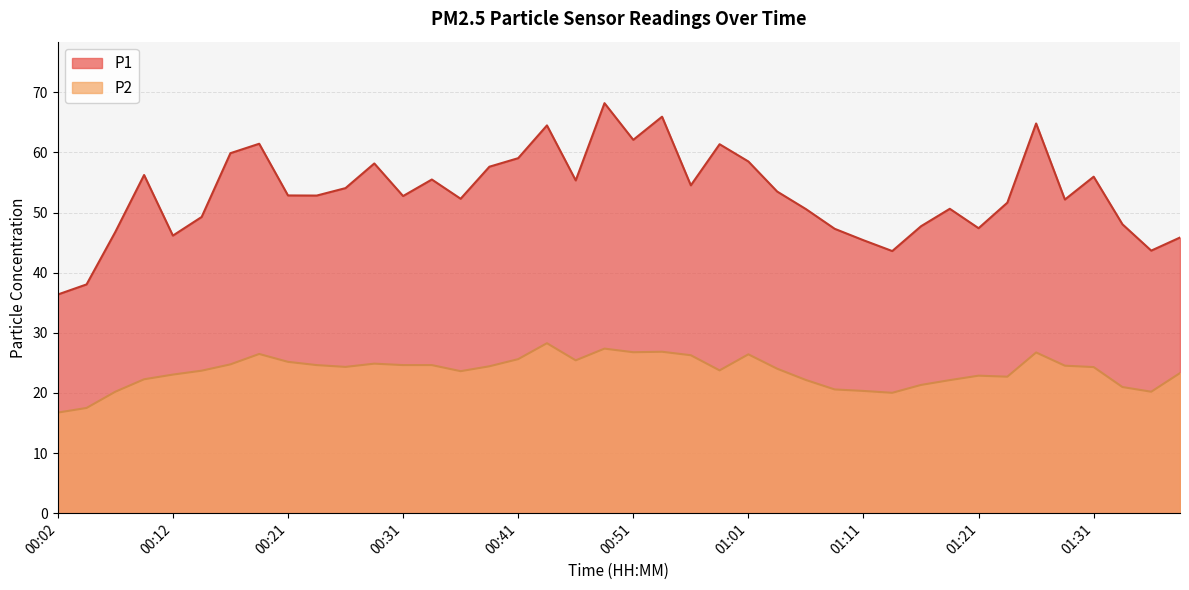

True or false: P2 and P1 intersect in this chart.

False